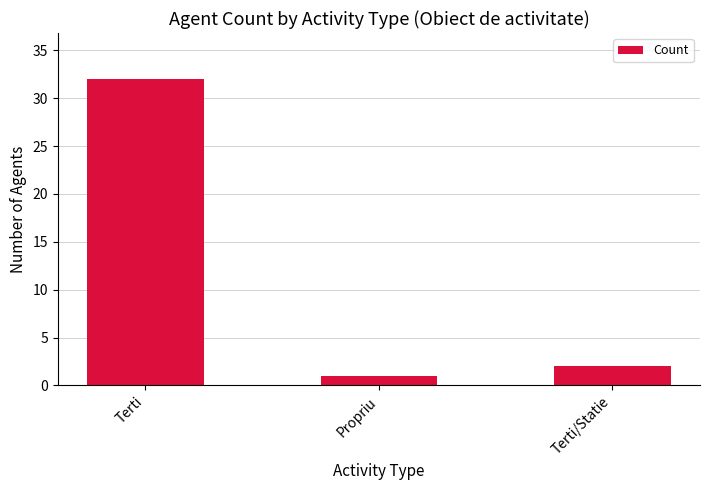

At which category does the chart reach its peak across all series?

Terti